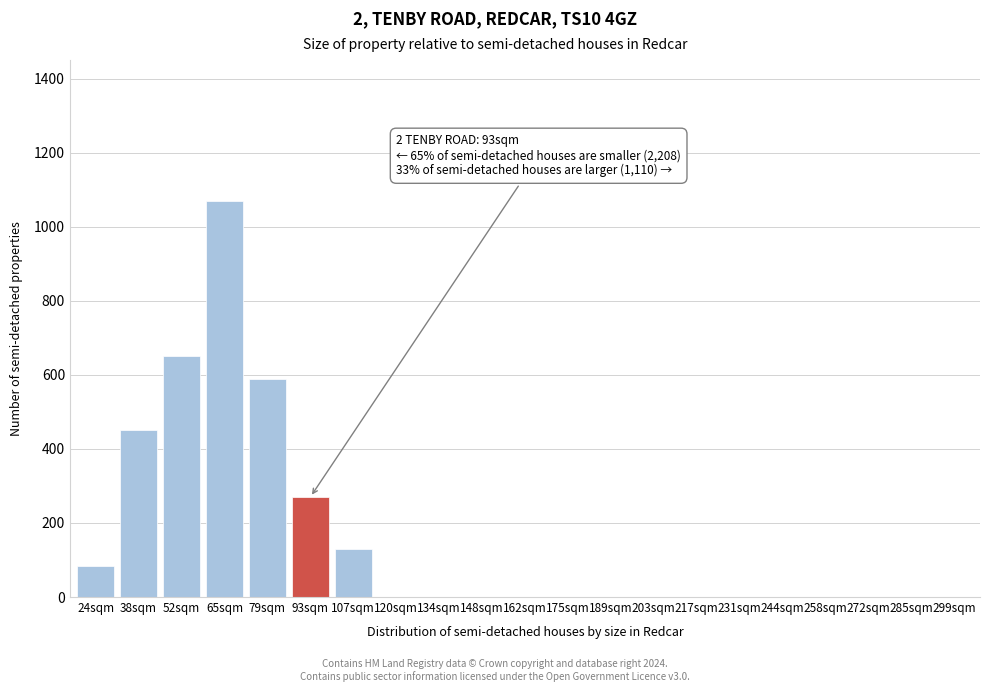

Reading left to right, extract all data points from this chart.

24sqm=85	38sqm=450	52sqm=650	65sqm=1070	79sqm=590	93sqm=270	107sqm=130	120sqm=0	134sqm=0	148sqm=0	162sqm=0	175sqm=0	189sqm=0	203sqm=0	217sqm=0	231sqm=0	244sqm=0	258sqm=0	272sqm=0	285sqm=0	299sqm=0